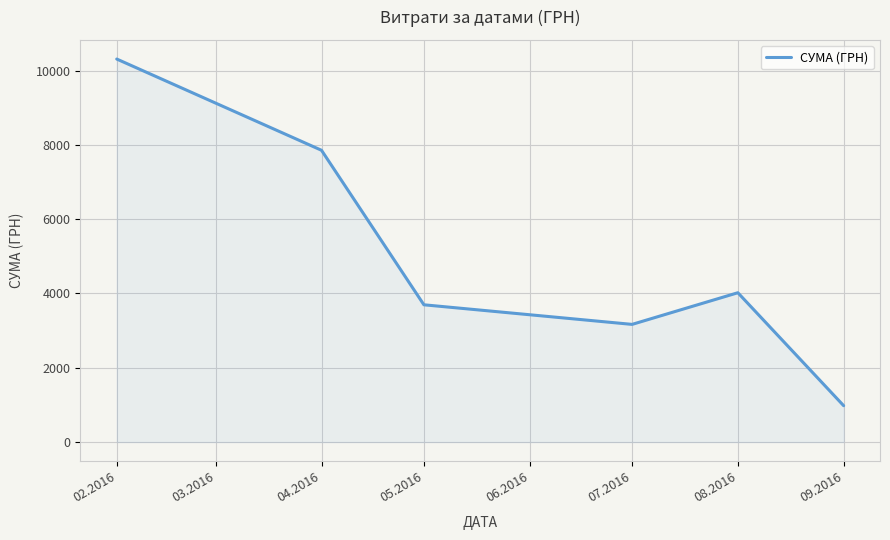

Reading left to right, what are all the values shown in this chart?

02.2016=10311.0	04.2016=7855.0	05.2016=3695.5	07.2016=3168.0	08.2016=4020.3	09.2016=979.2